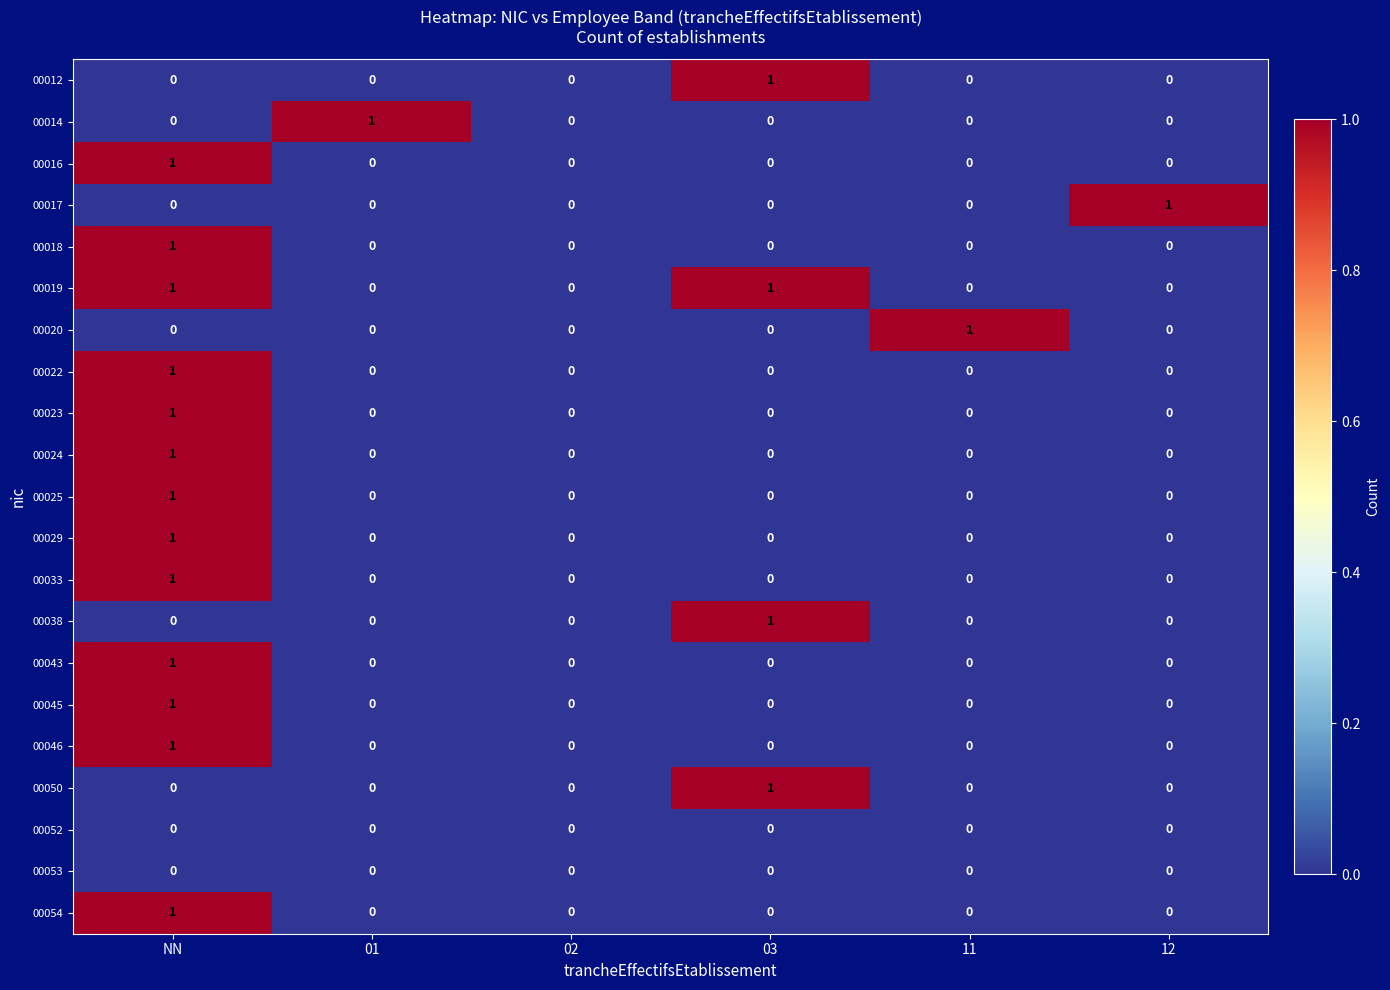

The value of 00018 at NN is 1. True or false?

True